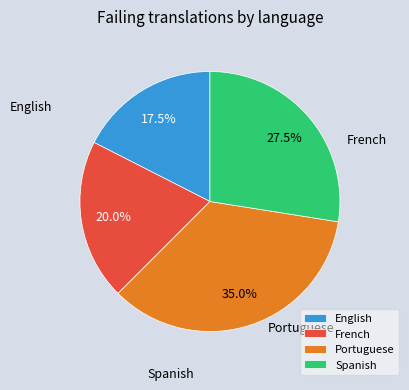

What percentage is the French slice, to the nearest percent?

20%